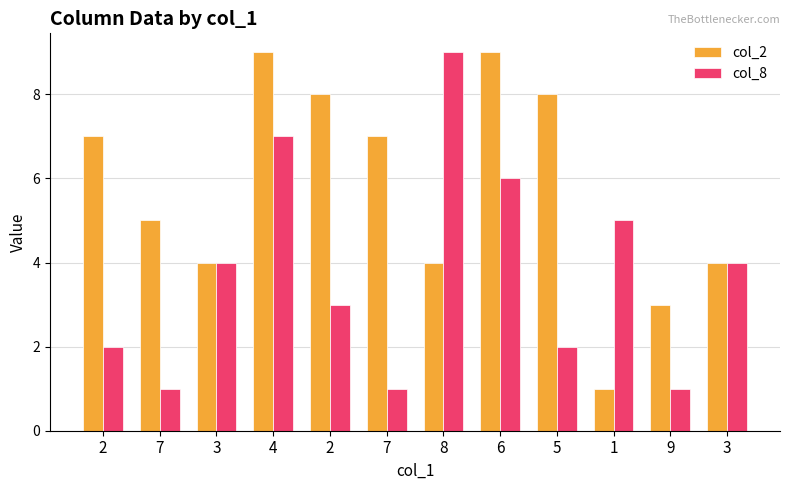

What are all the series names shown in the legend?

col_2, col_8